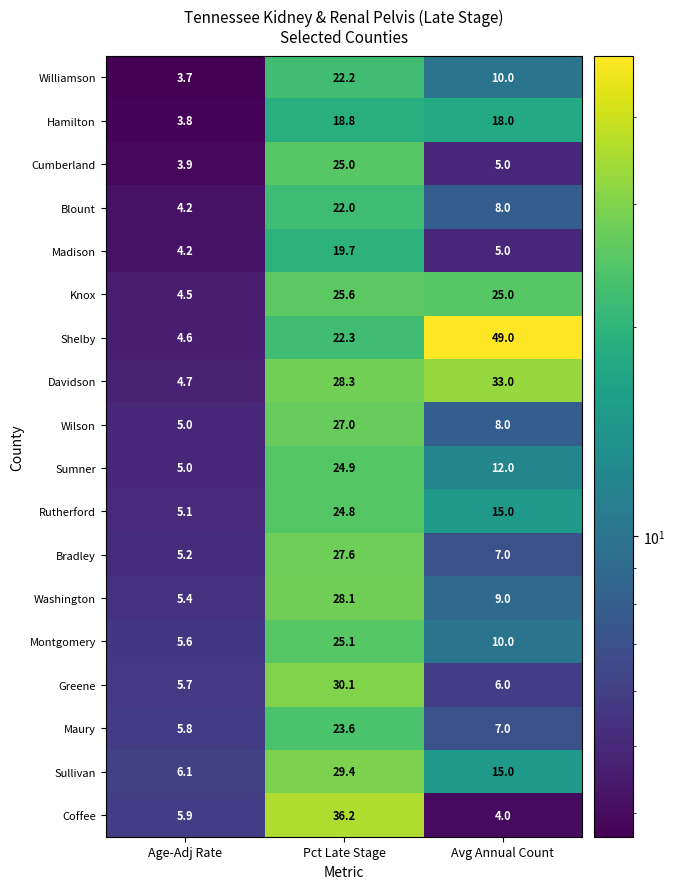

Is the value of Bradley at Avg Annual Count greater than the value of Washington at Pct Late Stage?

No